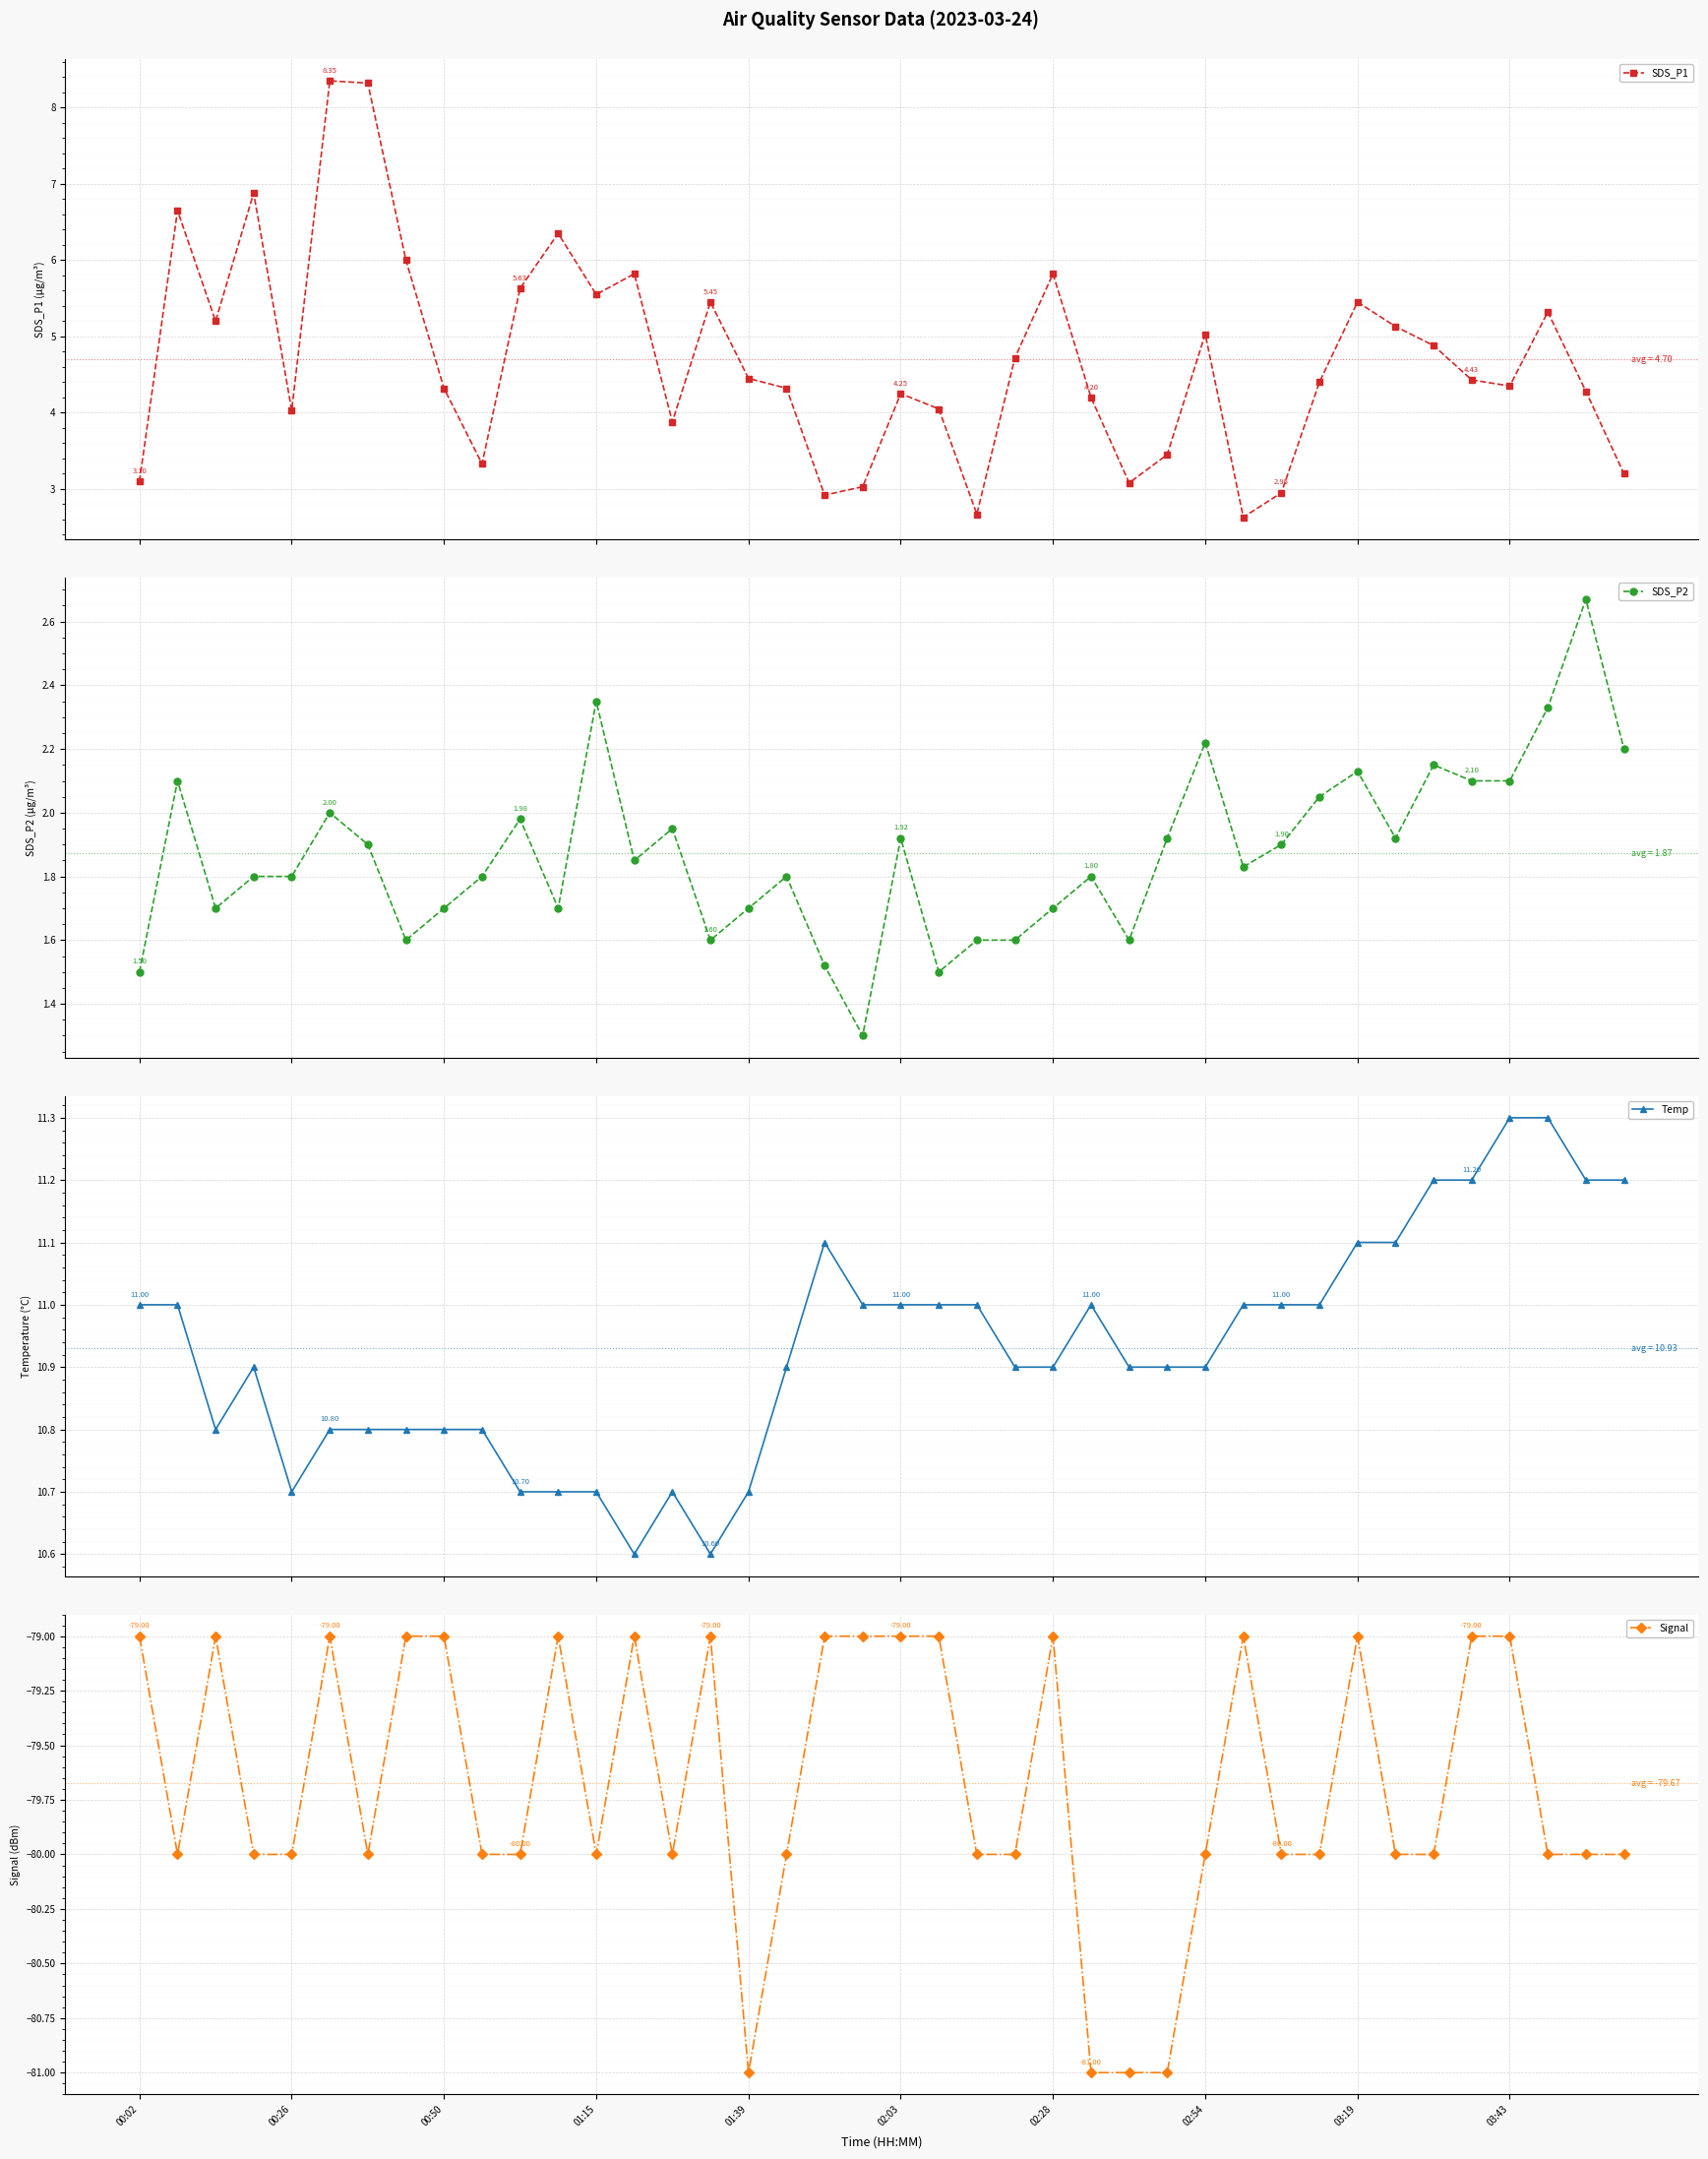

Which series has the largest range (max minus min)?

SDS_P1